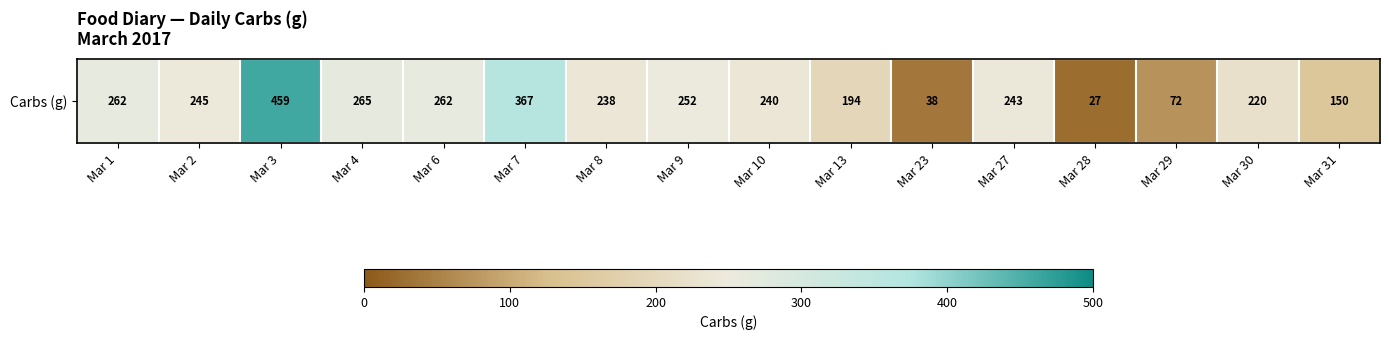

Reading right to left, list all the values displayed in this chart.

Mar 31=150.3	Mar 30=220.3	Mar 29=72.2	Mar 28=27.1	Mar 27=243.1	Mar 23=38.0	Mar 13=194.5	Mar 10=239.8	Mar 9=251.8	Mar 8=238.3	Mar 7=366.6	Mar 6=262.3	Mar 4=264.5	Mar 3=459.0	Mar 2=245.5	Mar 1=261.9